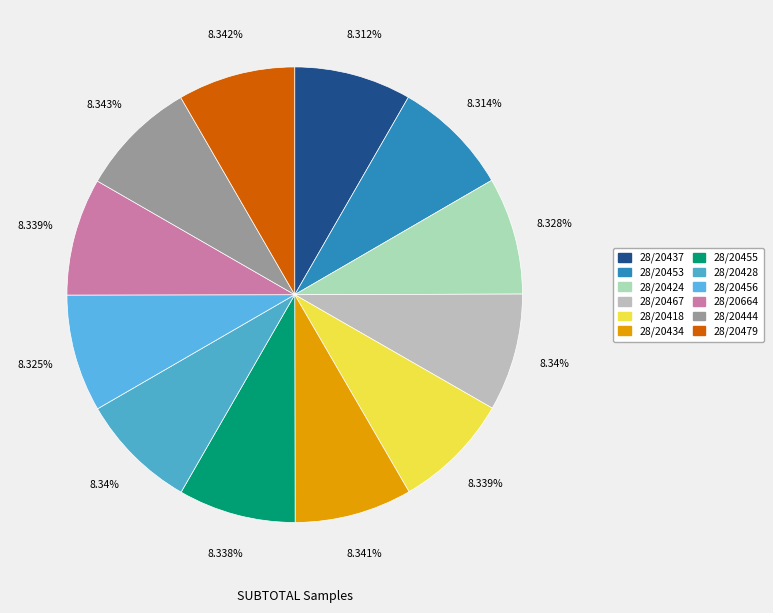

How many segments does this pie chart have?

12